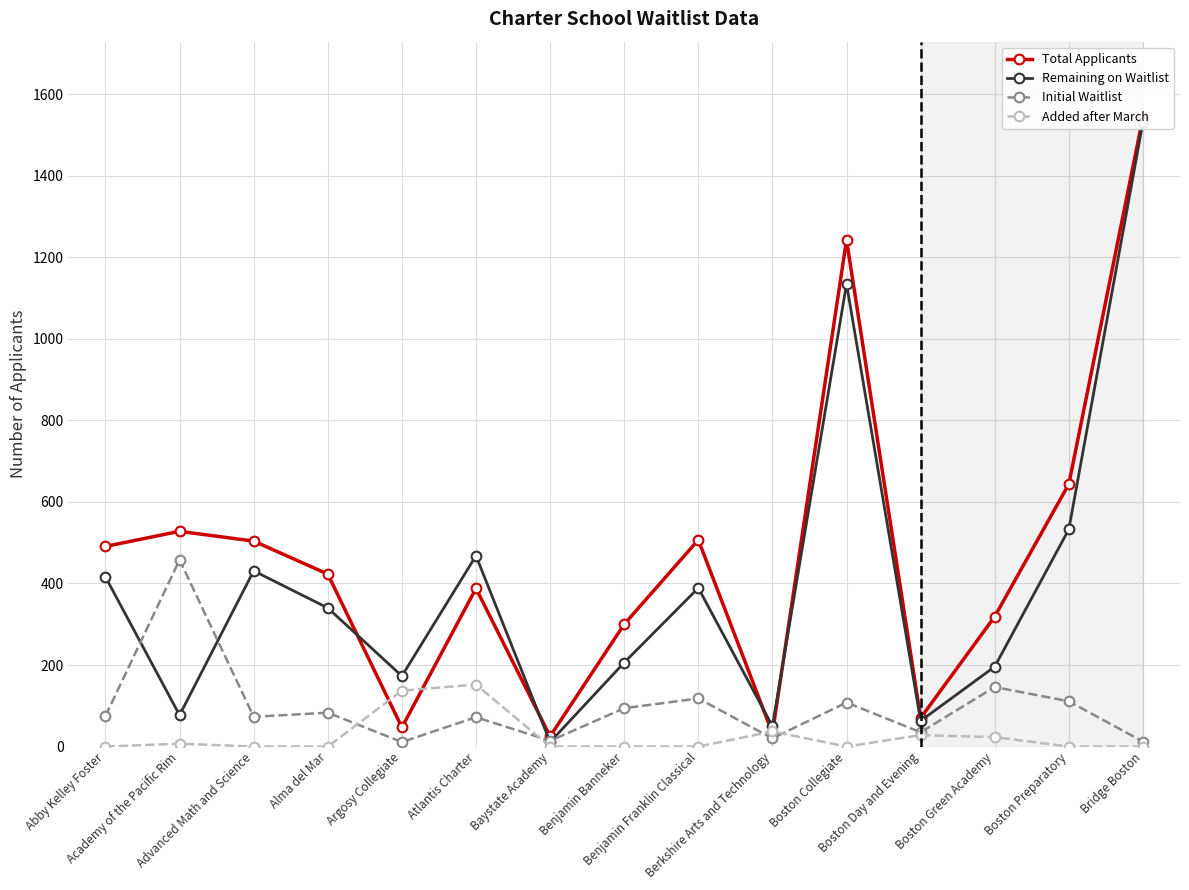

The value of Remaining on Waitlist at Atlantis Charter is 631. True or false?

False